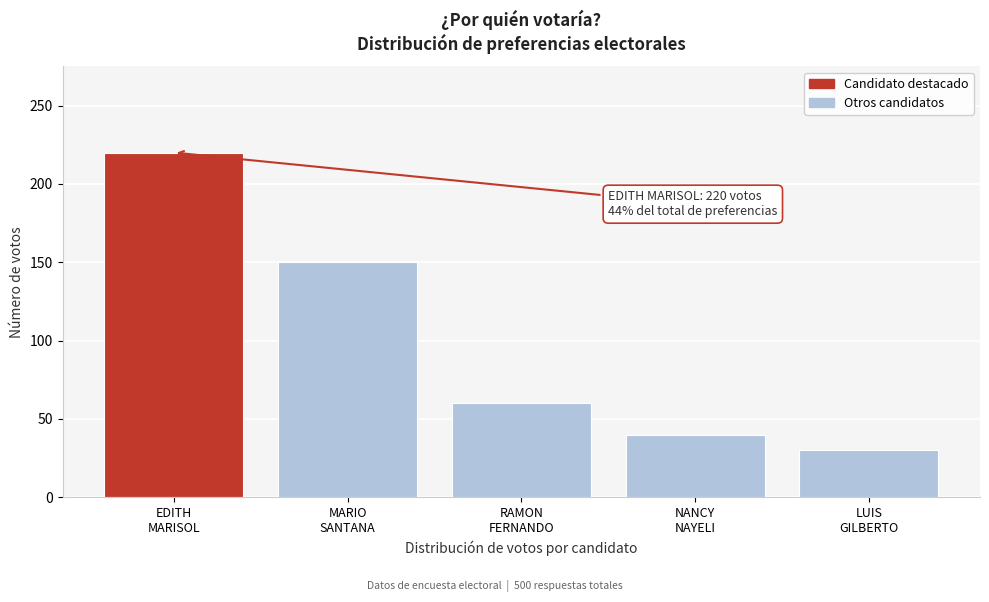

Reading left to right, list all the values displayed in this chart.

220	150	60	40	30